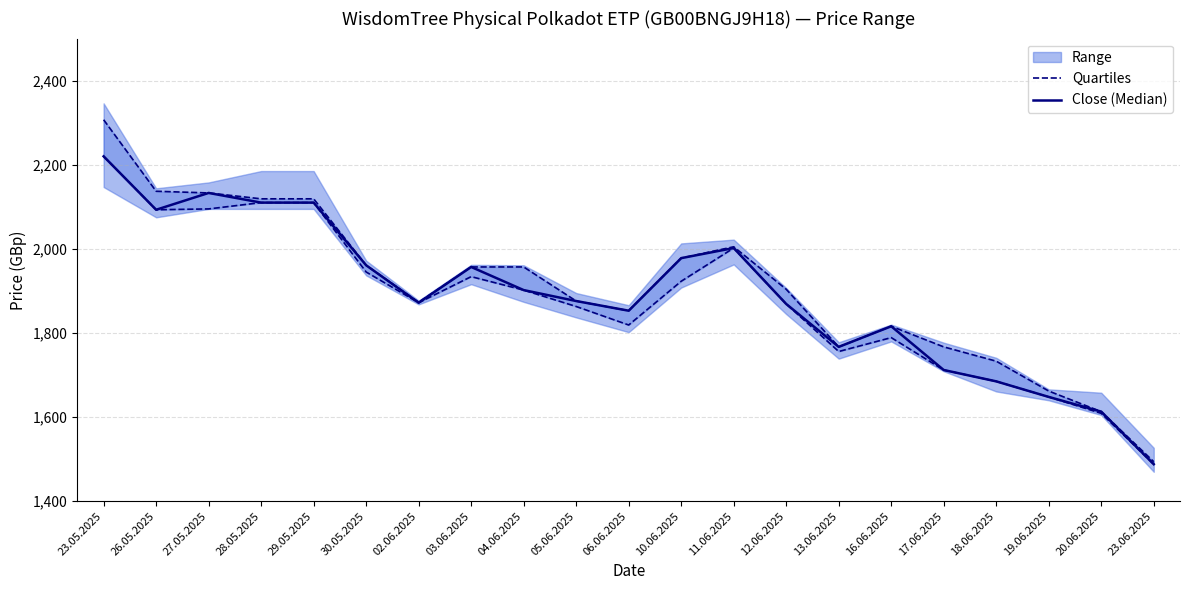

What is the sum of the Quartiles values at 10.06.2025 and 12.06.2025?

3792